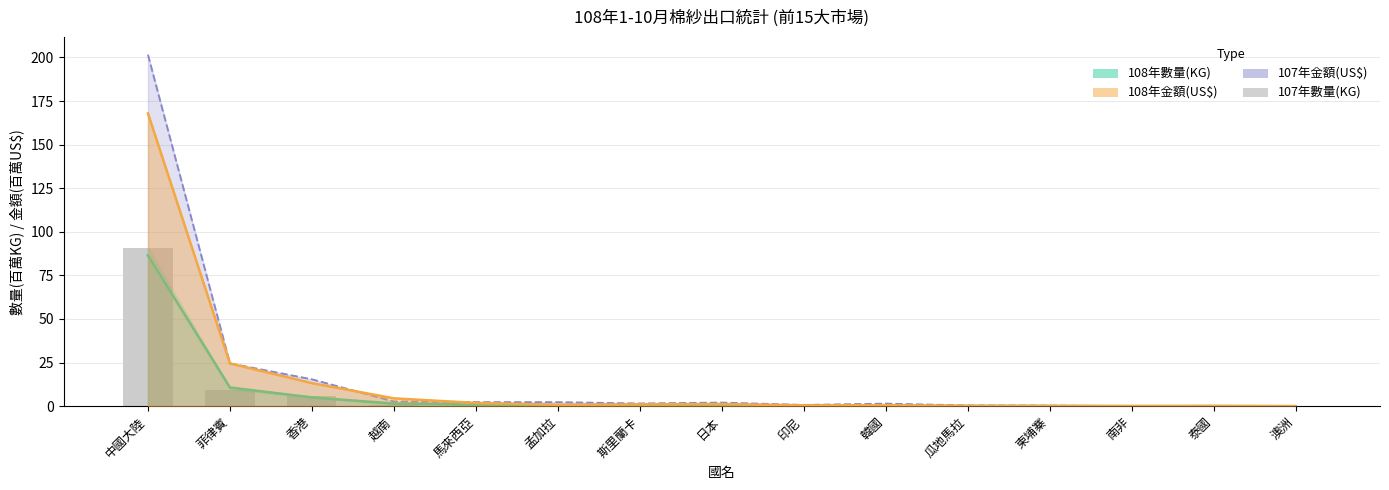

The value at 印尼 is 0.4. True or false?

False